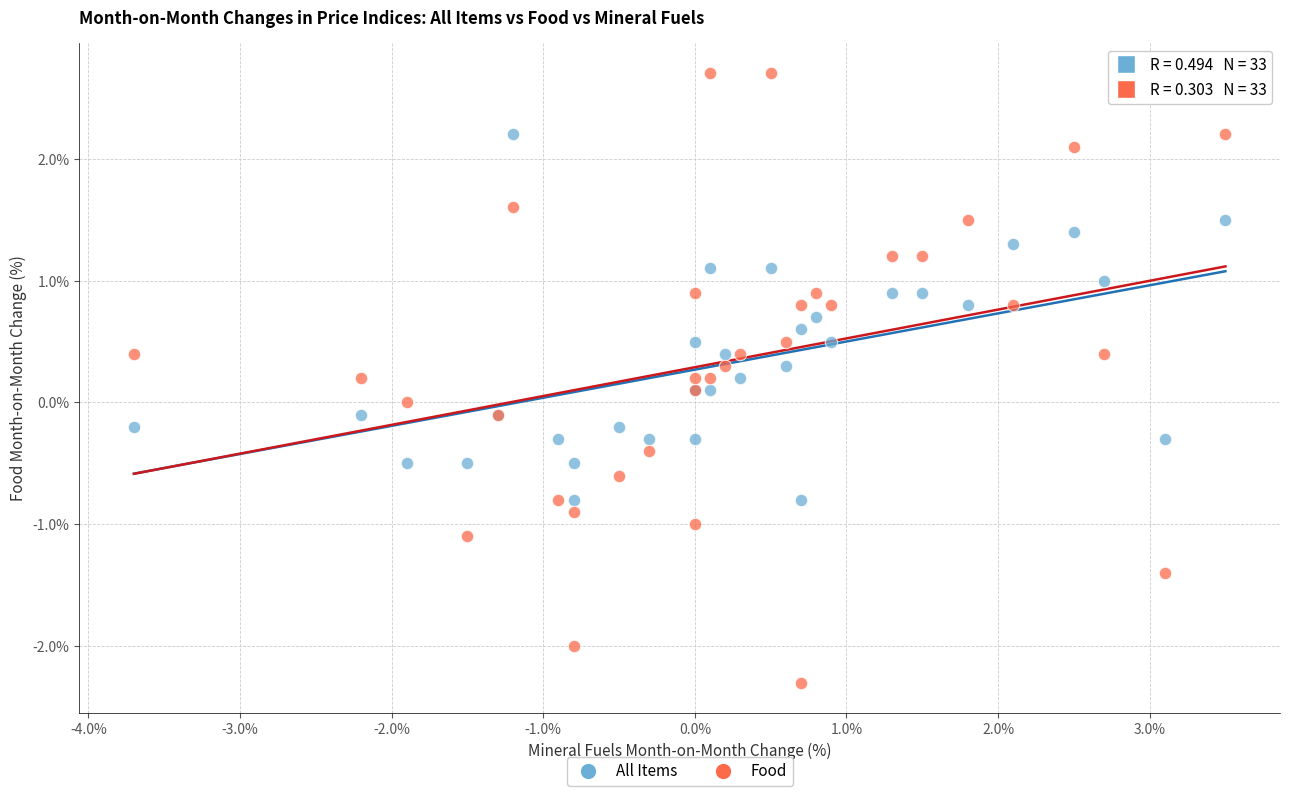

Which series contains the lowest Y value?

Food